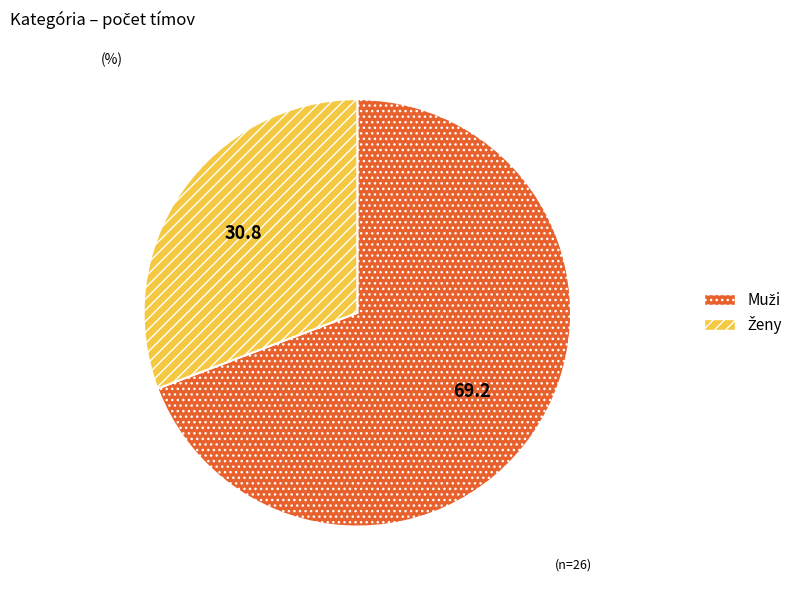

Is there any slice that represents more than half of the pie?

Yes